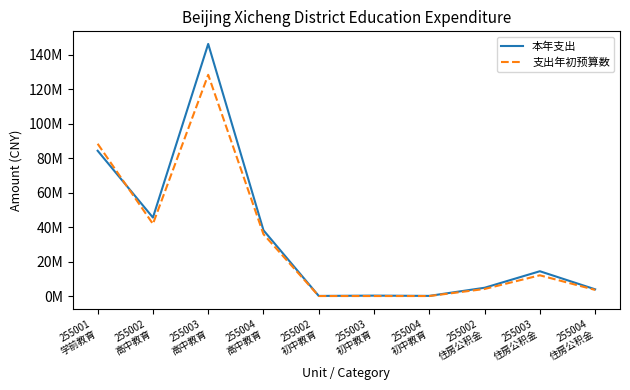

At which label is 本年支出 closest to 73227529?

255001
学前教育